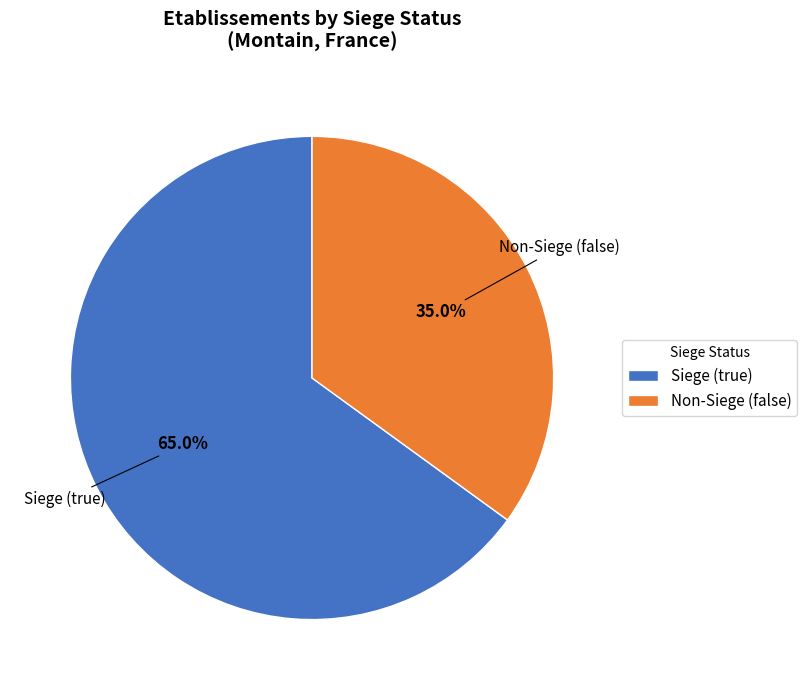

Rank the categories by value from highest to lowest.

Siege (true), Non-Siege (false)